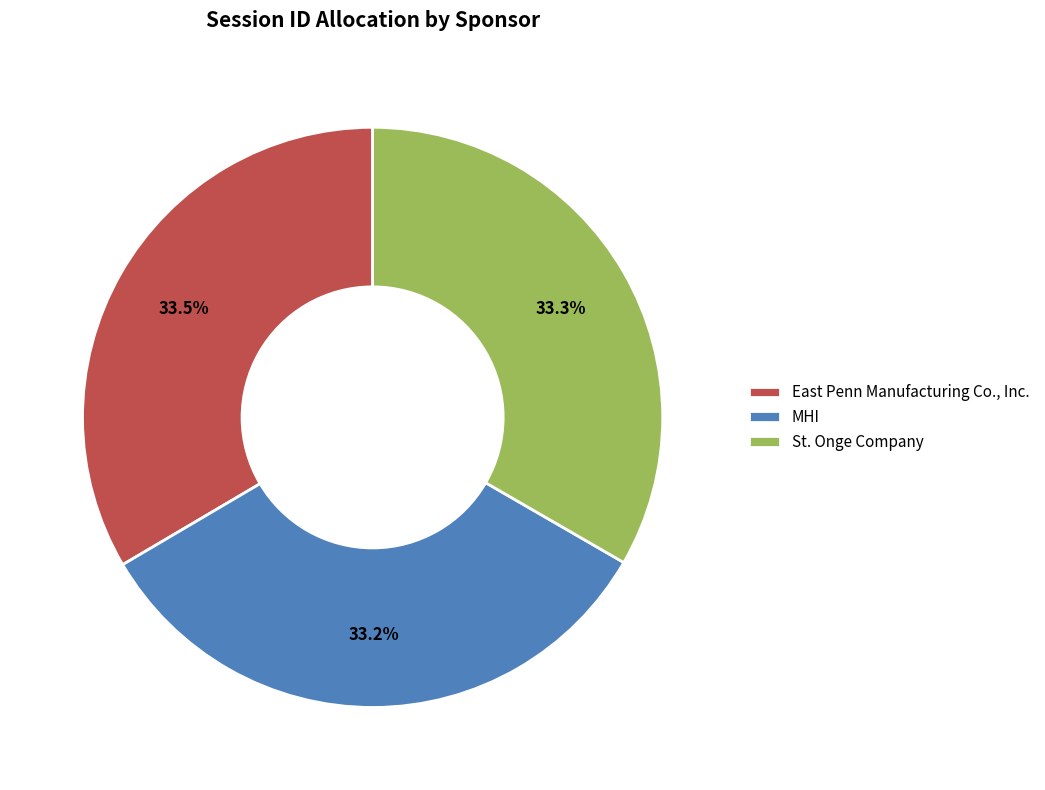

Does East Penn Manufacturing Co., Inc. account for over 50% of the chart?

No